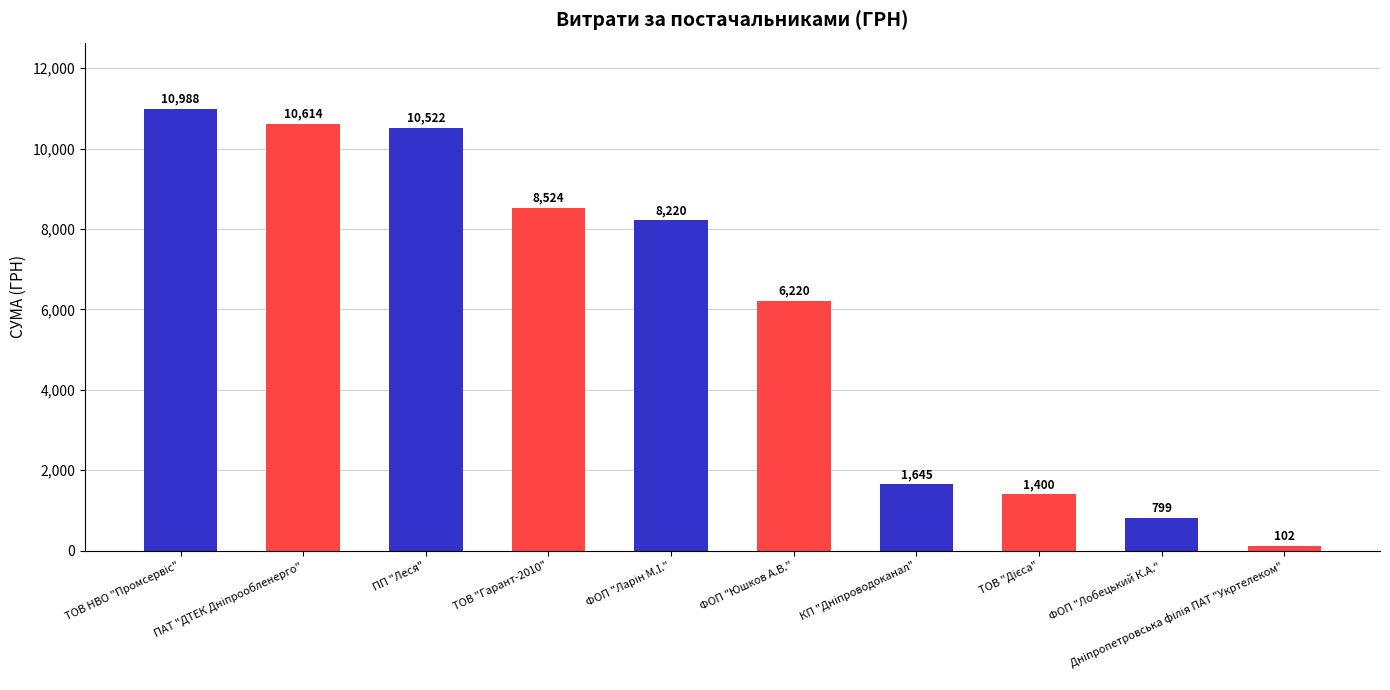

What is the minimum value shown in the chart?

102.0